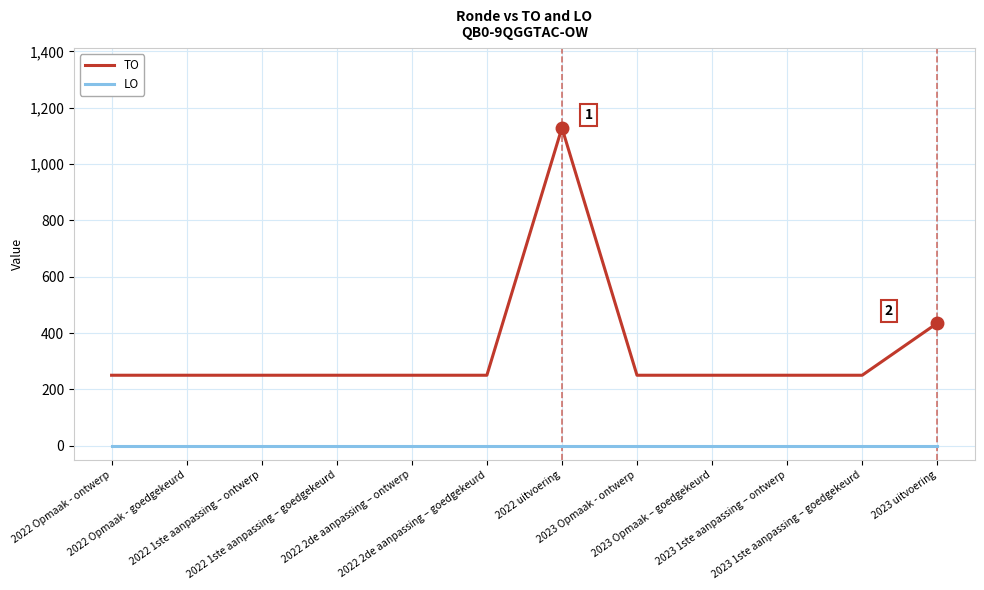

True or false: LO has a value of 0 at 2022 Opmaak - goedgekeurd.

True